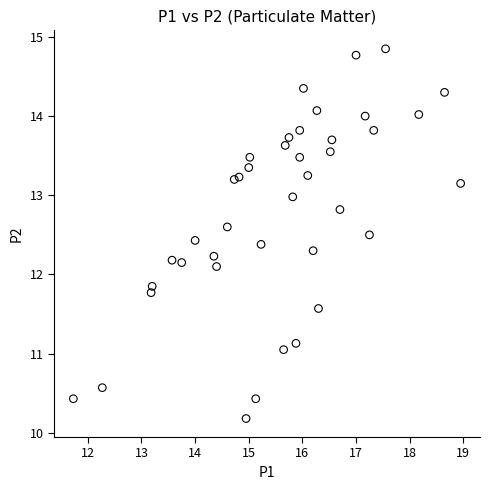

What is the range of Y values (max minus min)?

4.7